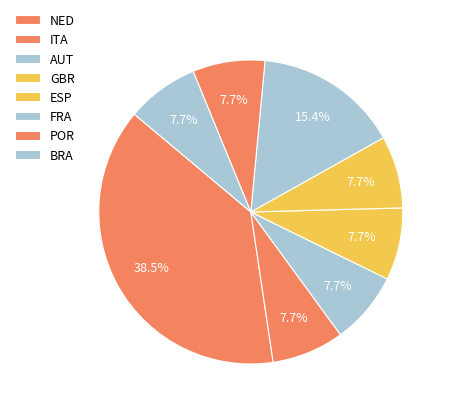

How many slices are in this pie chart?

8